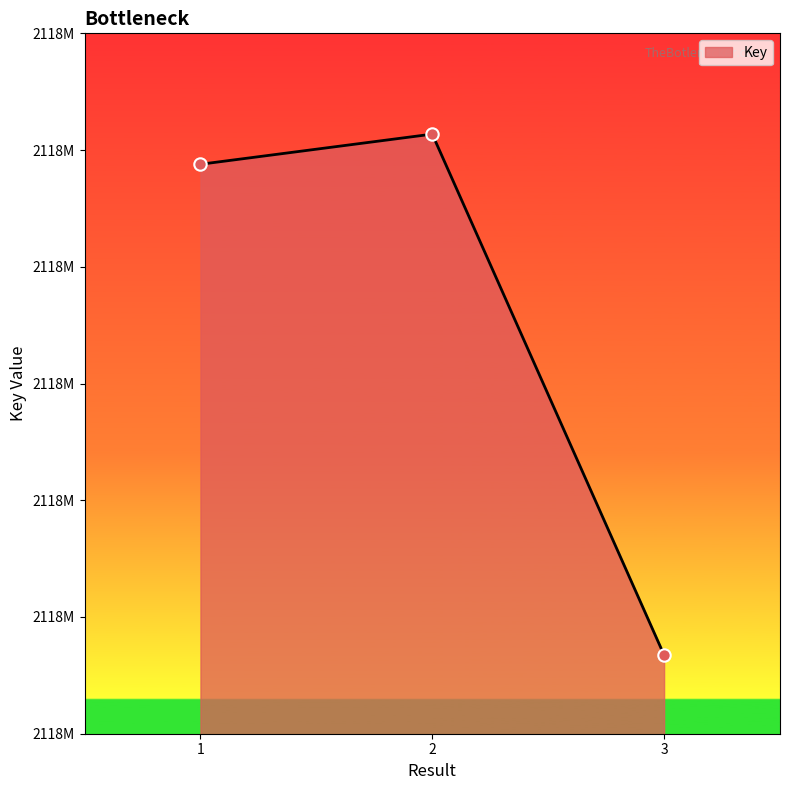

What is the change in value from 1 to 3?

-21022